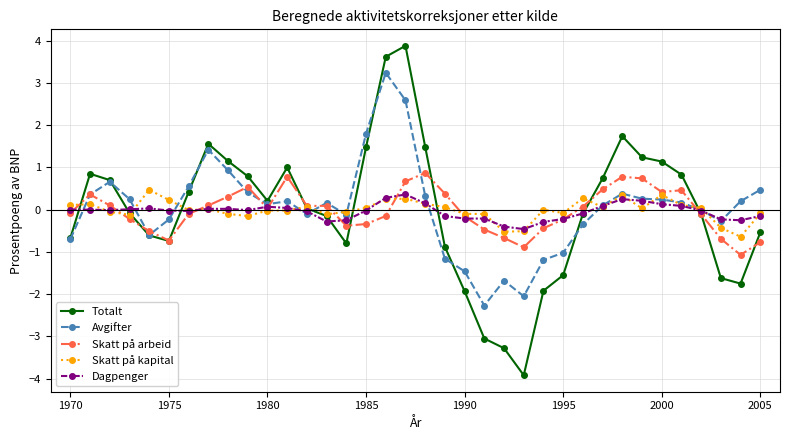

True or false: Skatt på kapital has more than 2 interior local peaks.

True